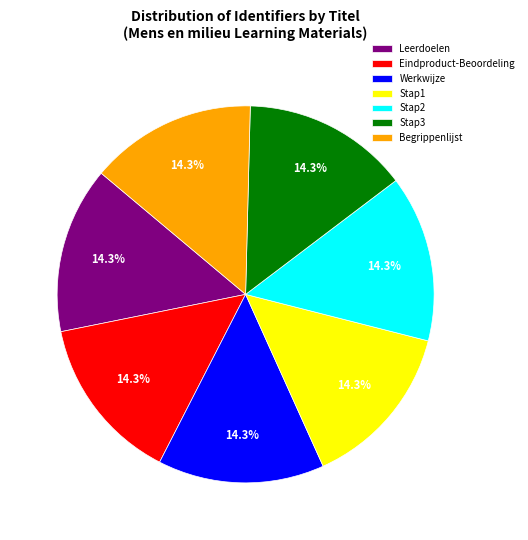

Which slice is the smallest?

Leerdoelen